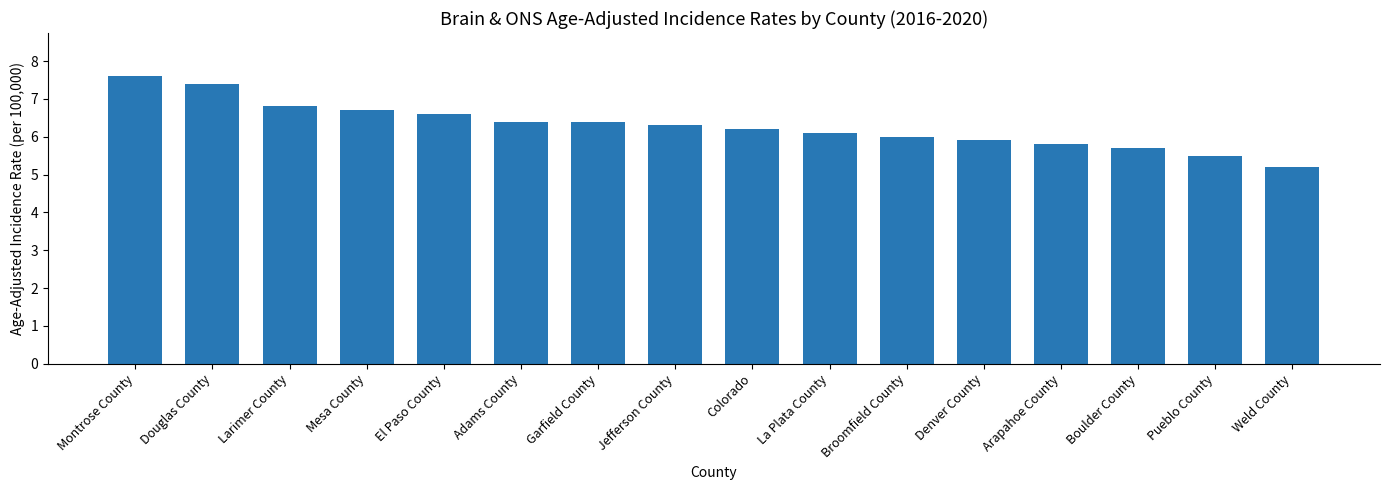

Reading left to right, extract all data points from this chart.

Montrose County=7.6	Douglas County=7.4	Larimer County=6.8	Mesa County=6.7	El Paso County=6.6	Adams County=6.4	Garfield County=6.4	Jefferson County=6.3	Colorado=6.2	La Plata County=6.1	Broomfield County=6.0	Denver County=5.9	Arapahoe County=5.8	Boulder County=5.7	Pueblo County=5.5	Weld County=5.2